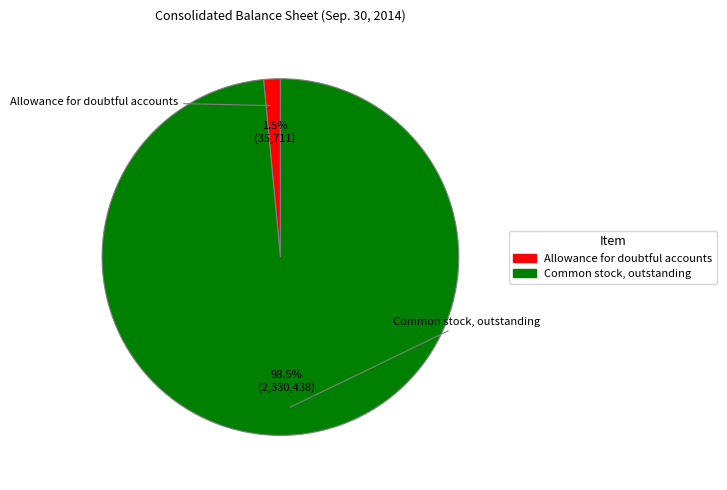

Which slice is the smallest?

Allowance for doubtful accounts